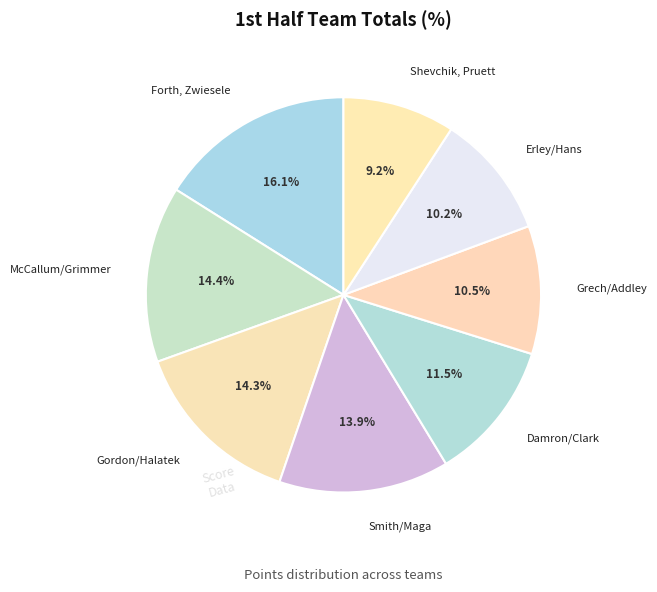

Approximately how many times larger is the value at Shevchik, Pruett compared to Damron/Clark?

0.8